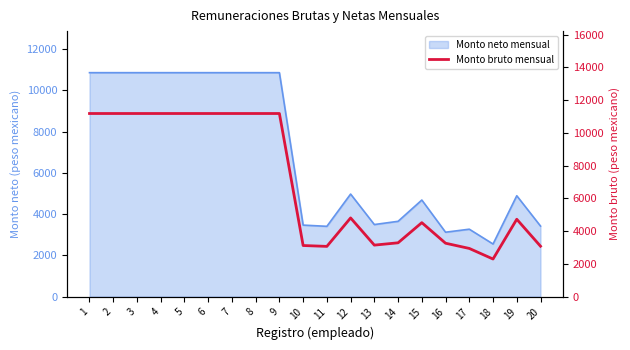

Count the number of values greater than 4807.

10